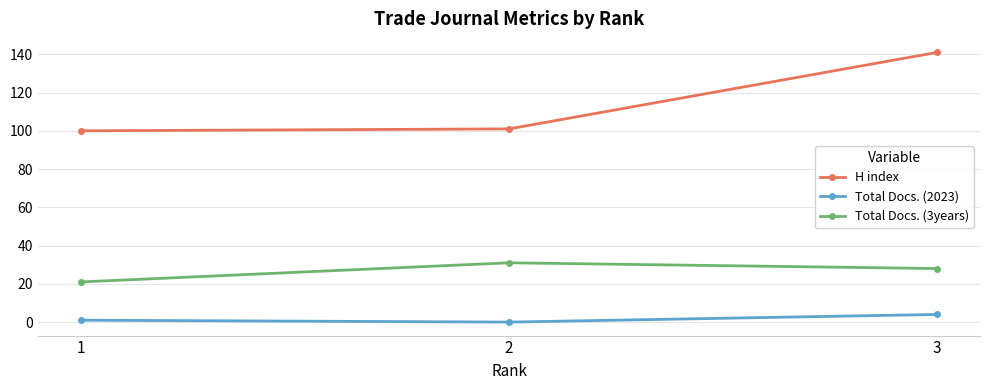

Rank the series by their maximum value, from lowest to highest.

Total Docs. (2023), Total Docs. (3years), H index